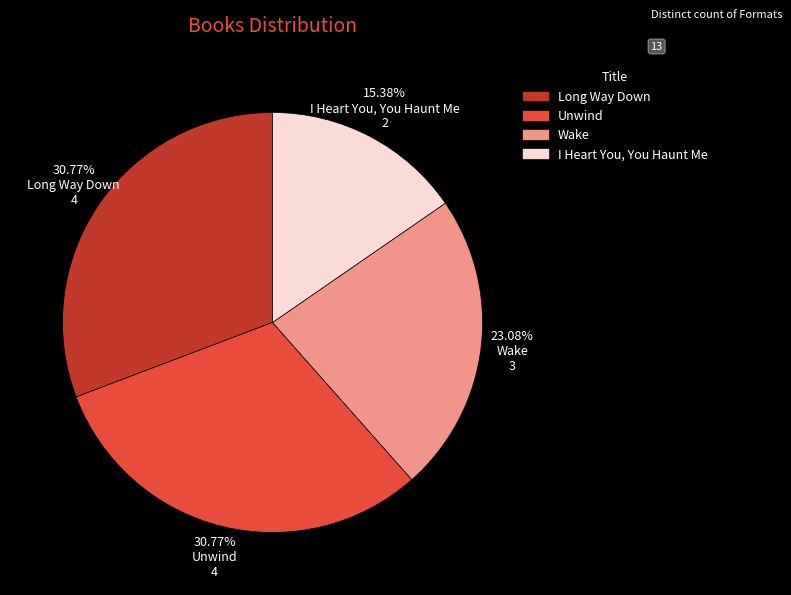

Does Long Way Down represent more than half of the total?

No